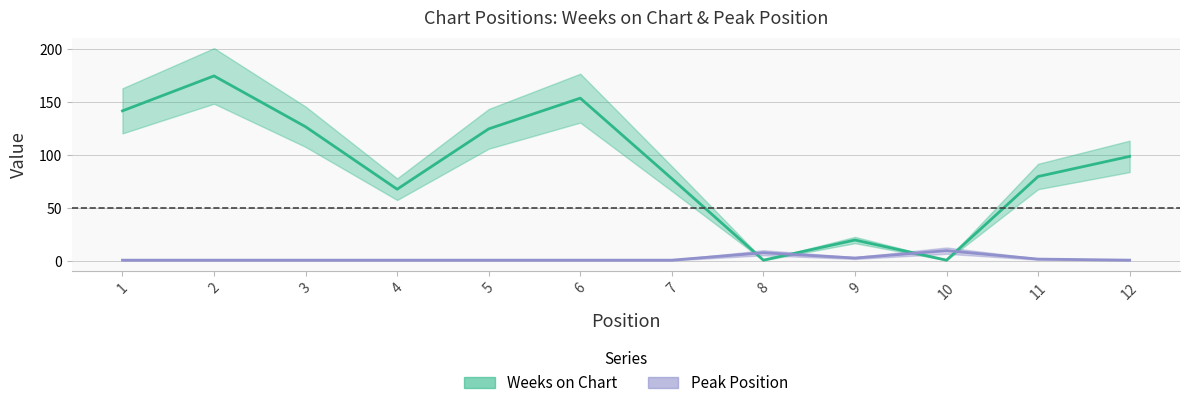

Rank the series by their maximum value, from highest to lowest.

Weeks on Chart, Peak Position